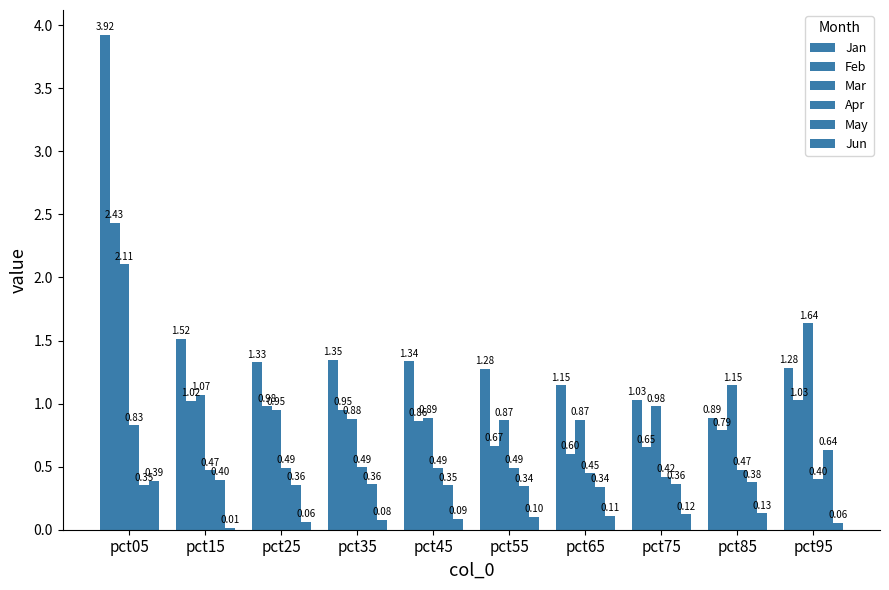

What is the difference between the maximum and minimum values in the Apr series?

0.4